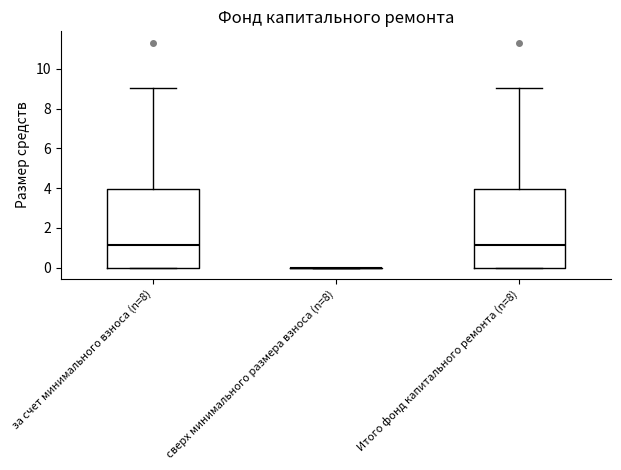

Reading left to right, transcribe this box plot: for each box, give where its median line is, the range the box spans, and where its two whiskers end, as read against the y-axis. The values are not printed on the chart, so give them approximately, as read against the axis.

за счет минимального взноса (n=8): median 1.2, box 0.0 to 4.0, whiskers 0.0 to 9.0
сверх минимального размера взноса (n=8): box collapsed to a line at 0.0, whiskers 0.0 to 0.0
Итого фонд капитального ремонта (n=8): median 1.2, box 0.0 to 4.0, whiskers 0.0 to 9.0